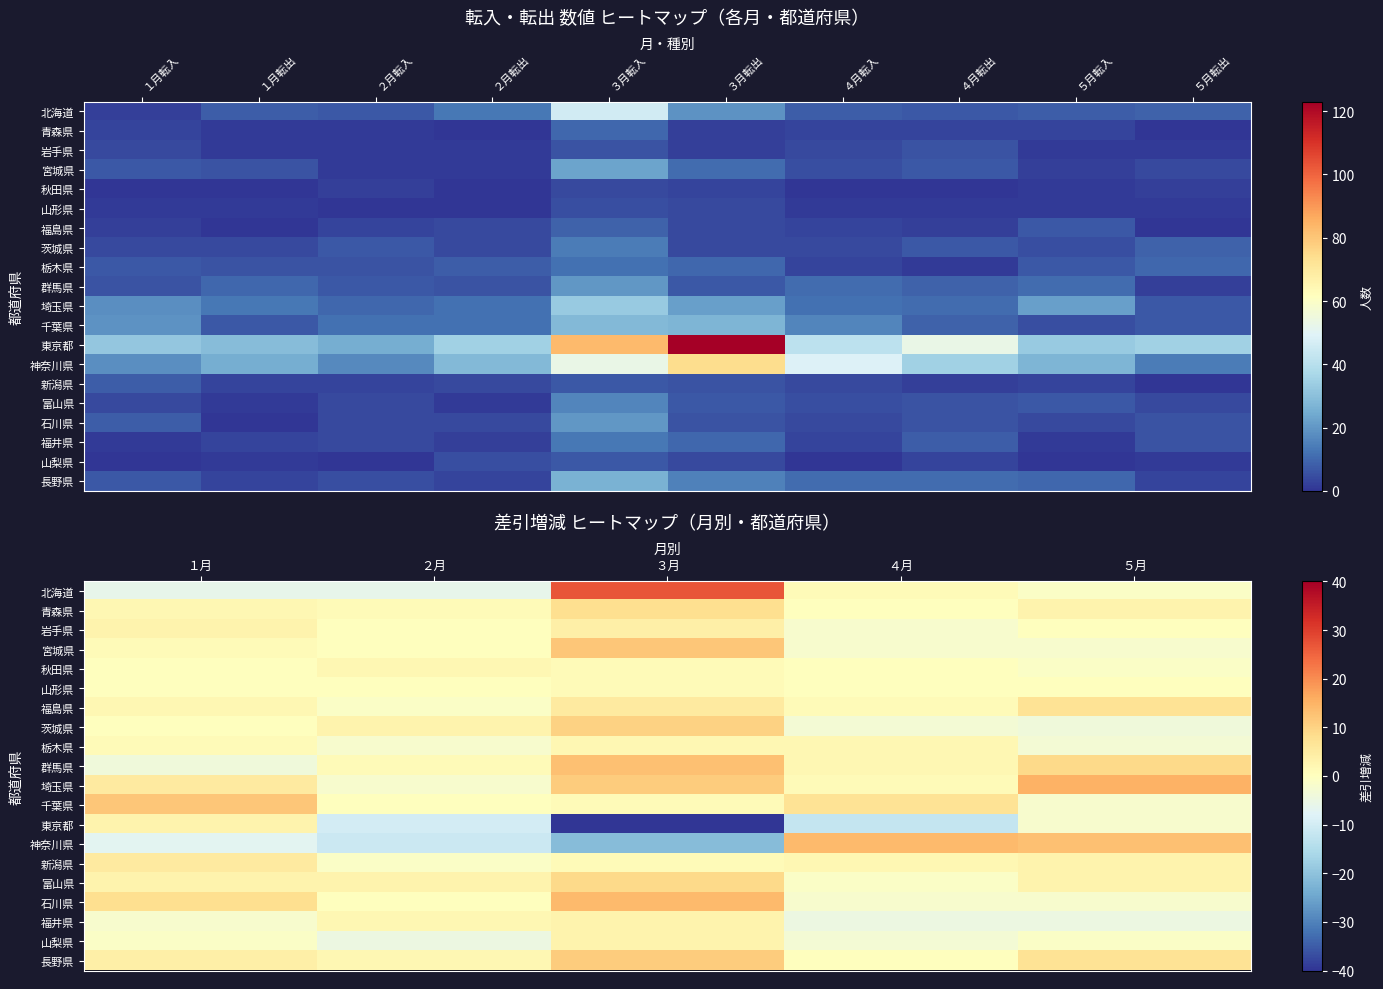

What is the average value of the 長野県 series?

5